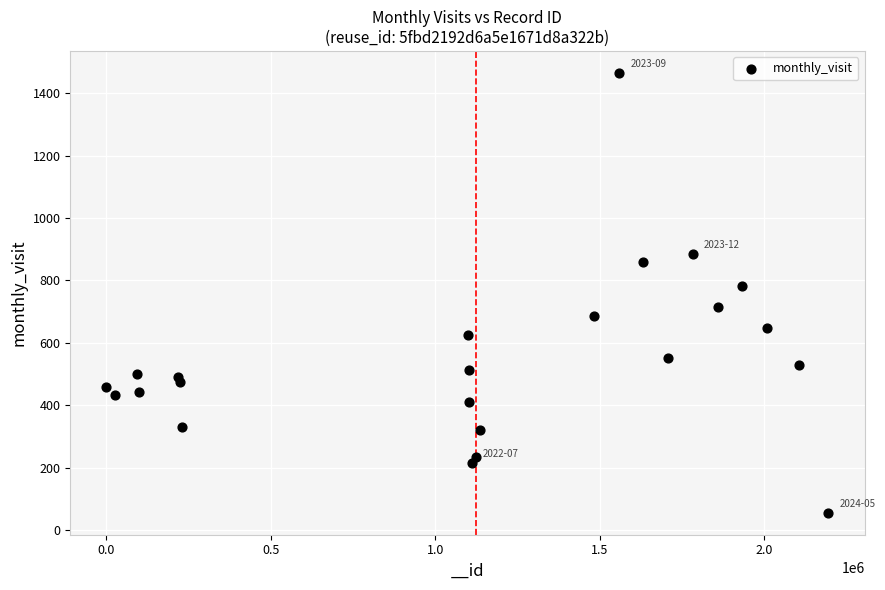

What Y value in the scatter plot is closest to 760?

782